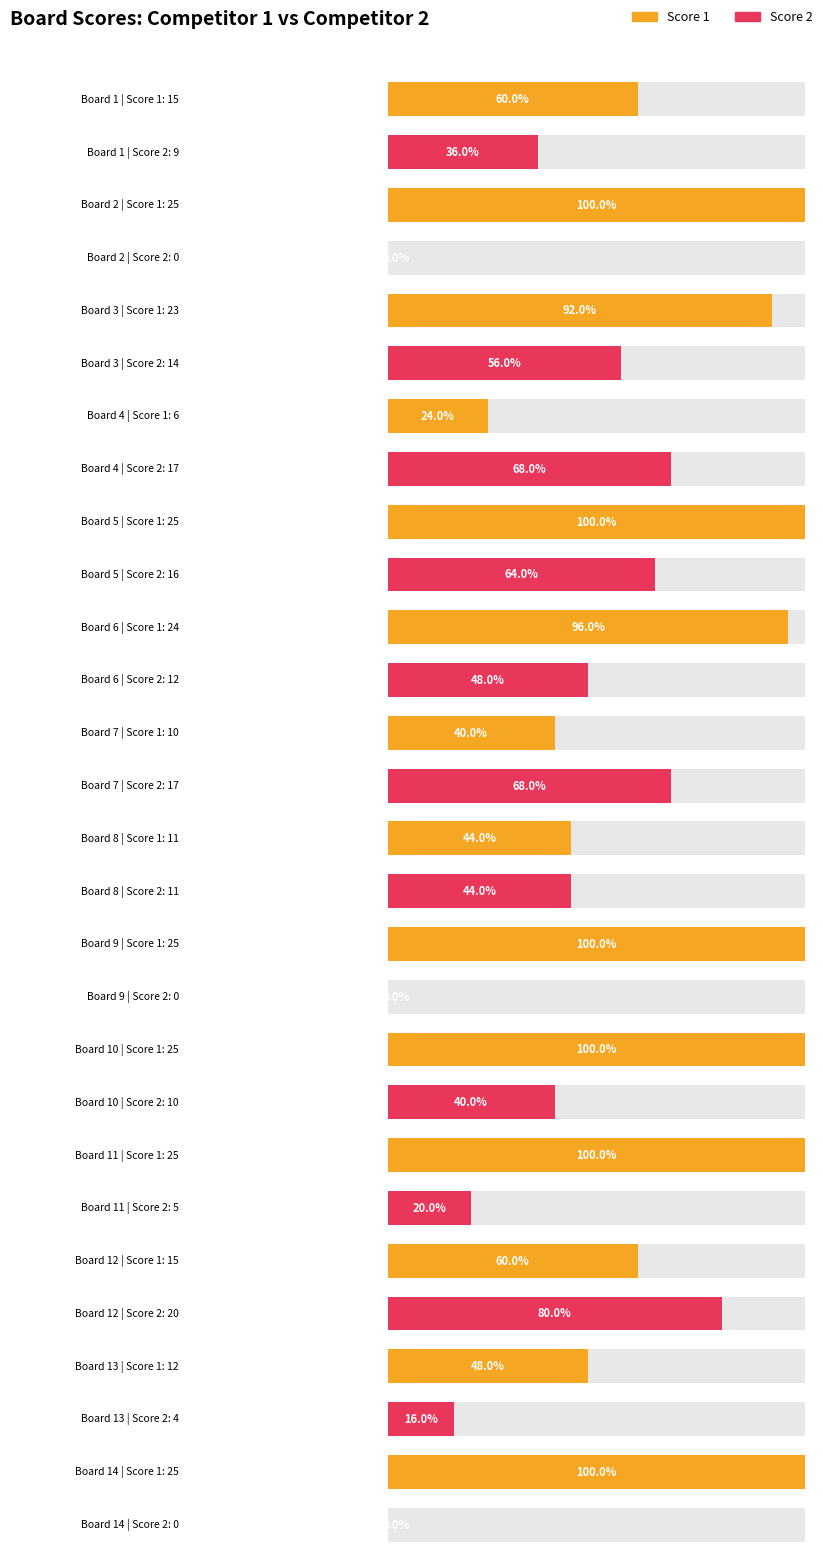

What are all the series names shown in the legend?

Score 1, Score 2